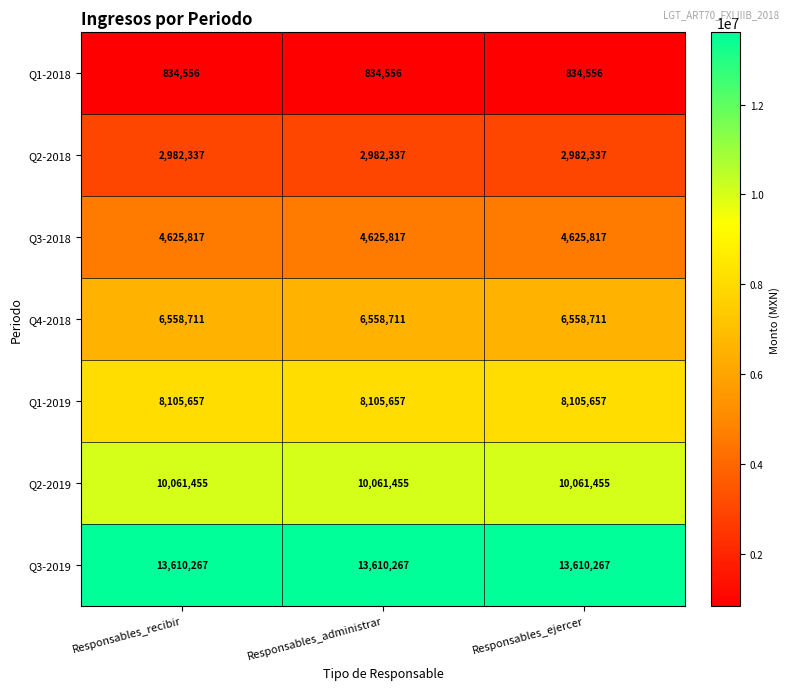

The value of Q3-2018 at Responsables_ejercer is 1513164. True or false?

False